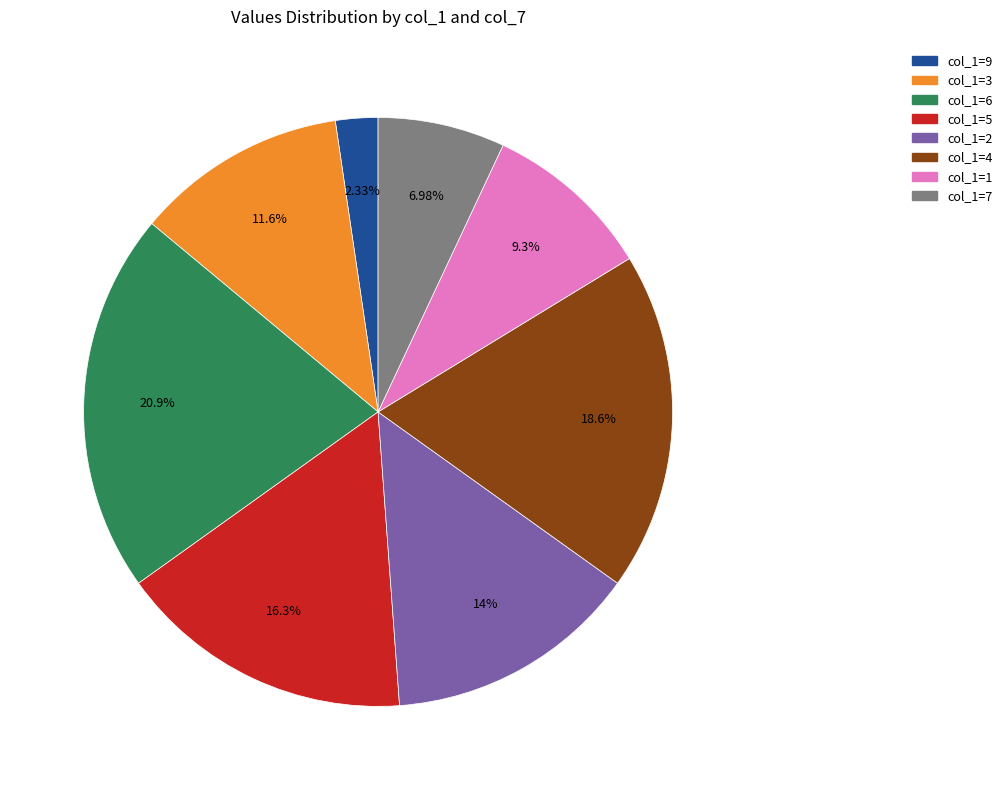

Is there any slice that represents more than half of the pie?

No